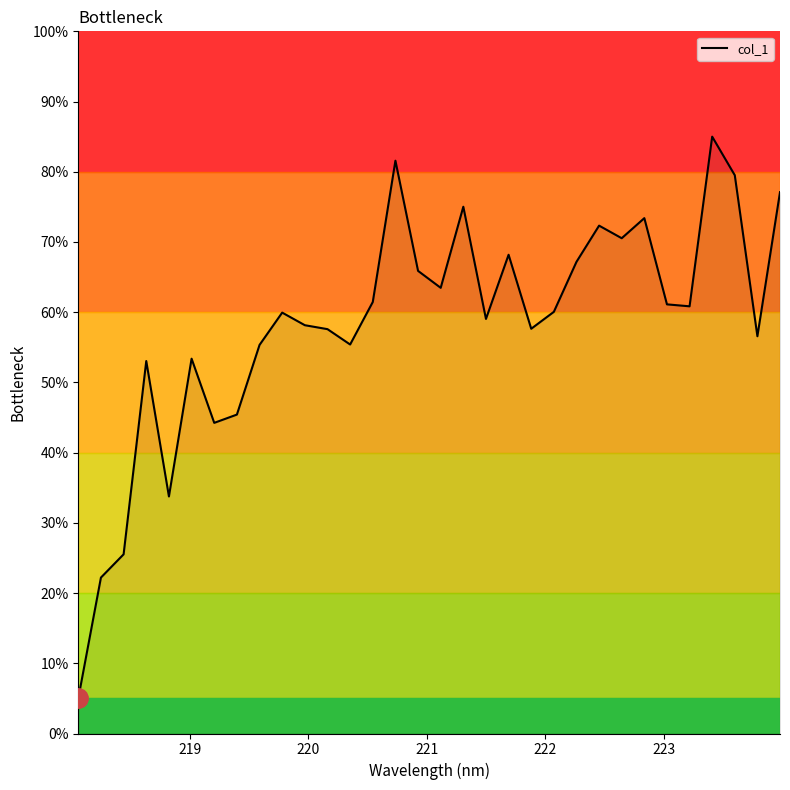

What is the smallest value displayed?

5.0